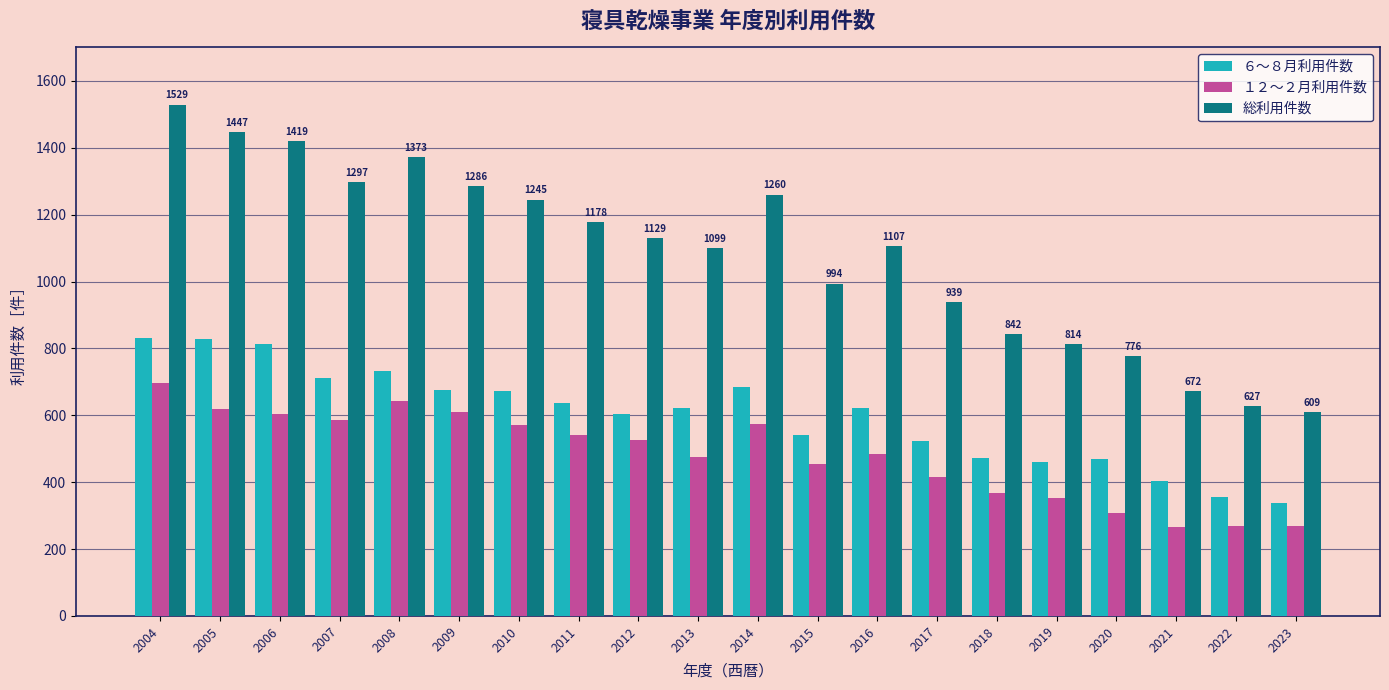

What is the value of the 総利用件数 bar at the 8th from the left?

1178